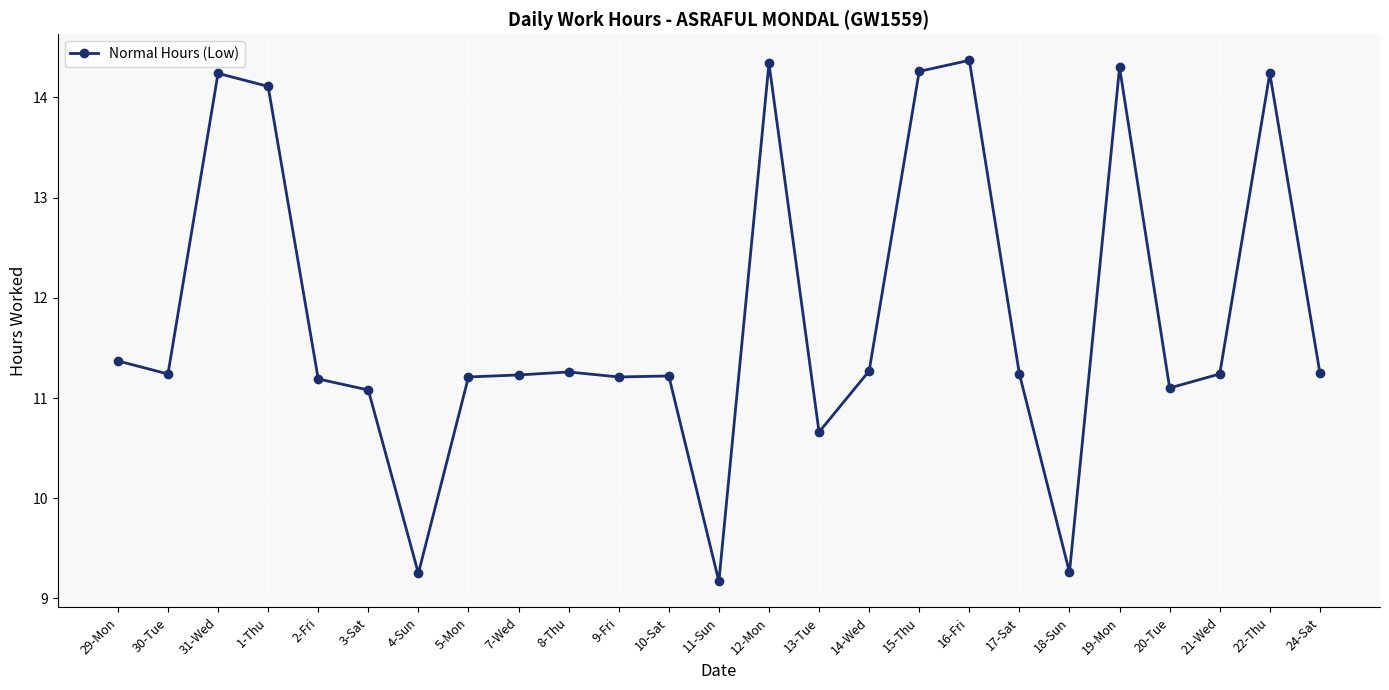

How many series are shown in this chart?

1